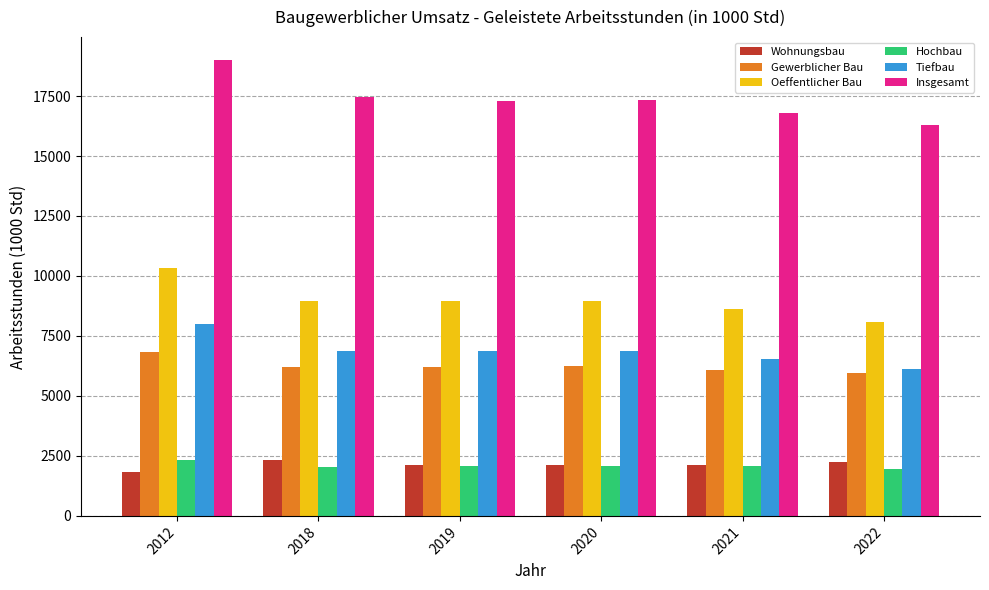

What is the average value of the Wohnungsbau series?

2124.1